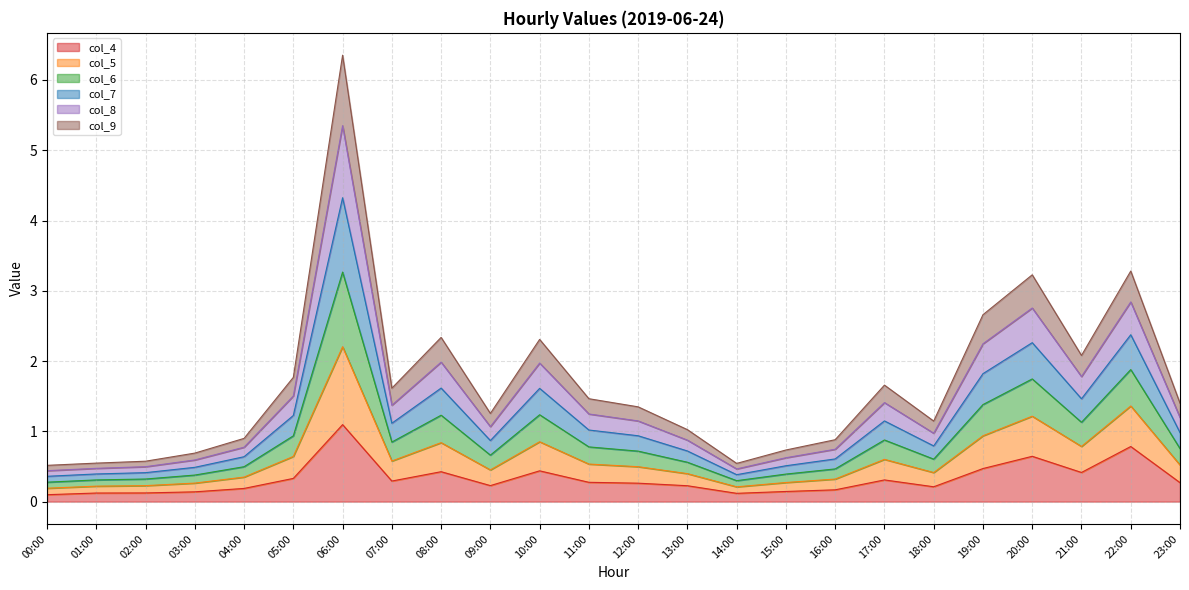

What is the total value across all series at 09:00?

1.3